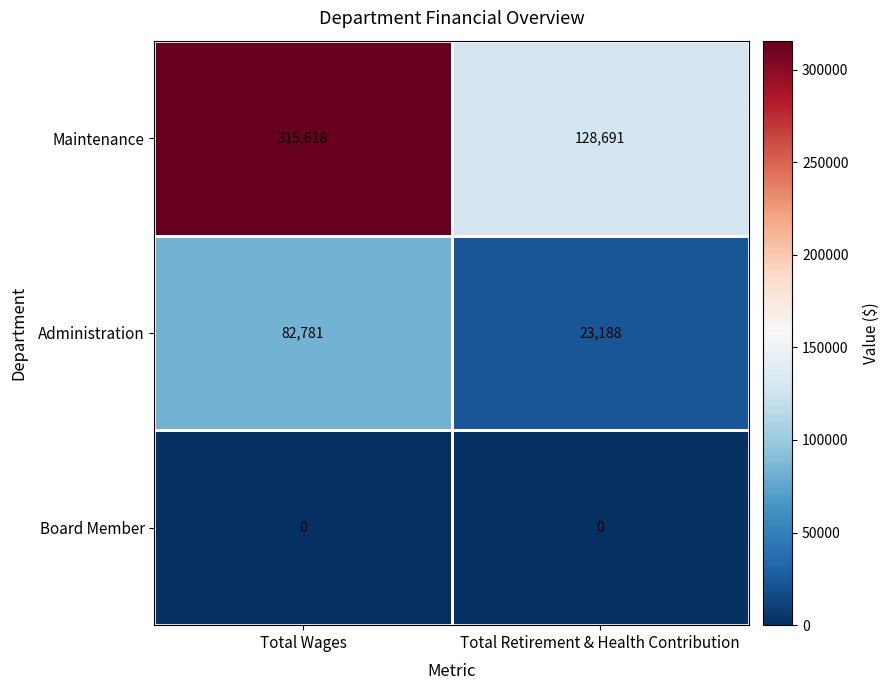

What is the approximate value of Administration at Total Retirement & Health Contribution, to the nearest 10?

23190